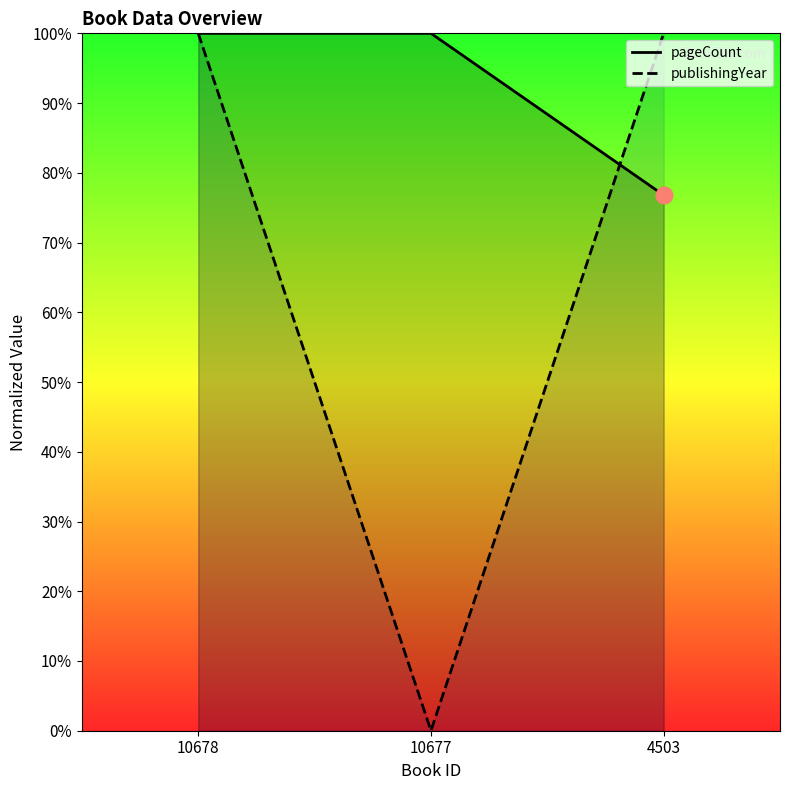

Does the chart have visible grid lines?

No